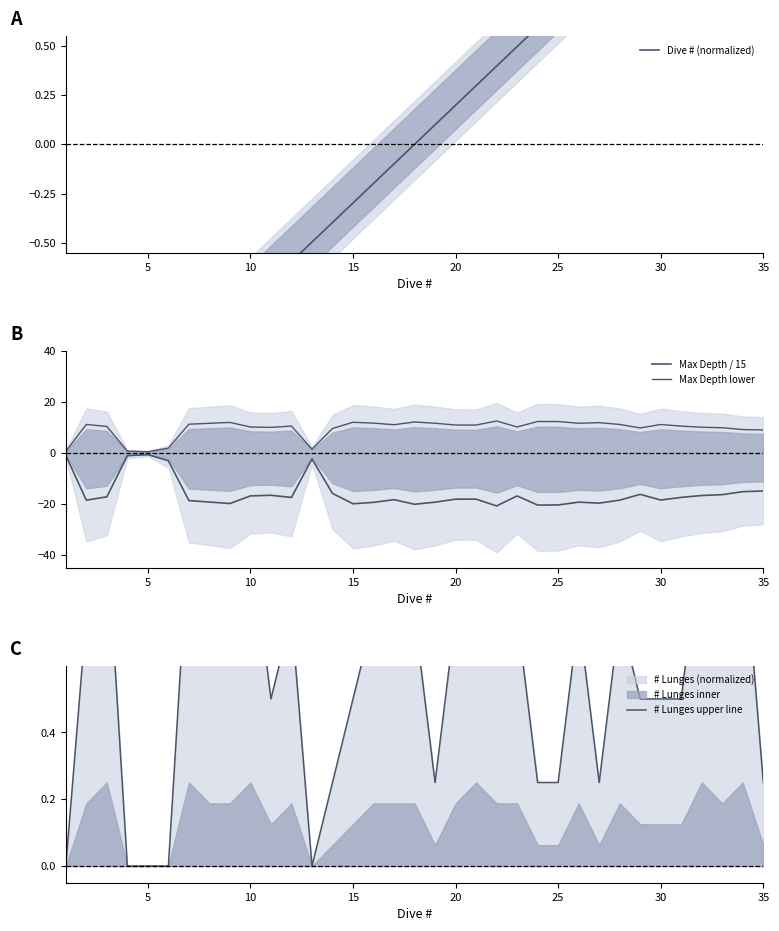

What is the value of the Max Depth / 15 point at the 19th from the left?

-19.3